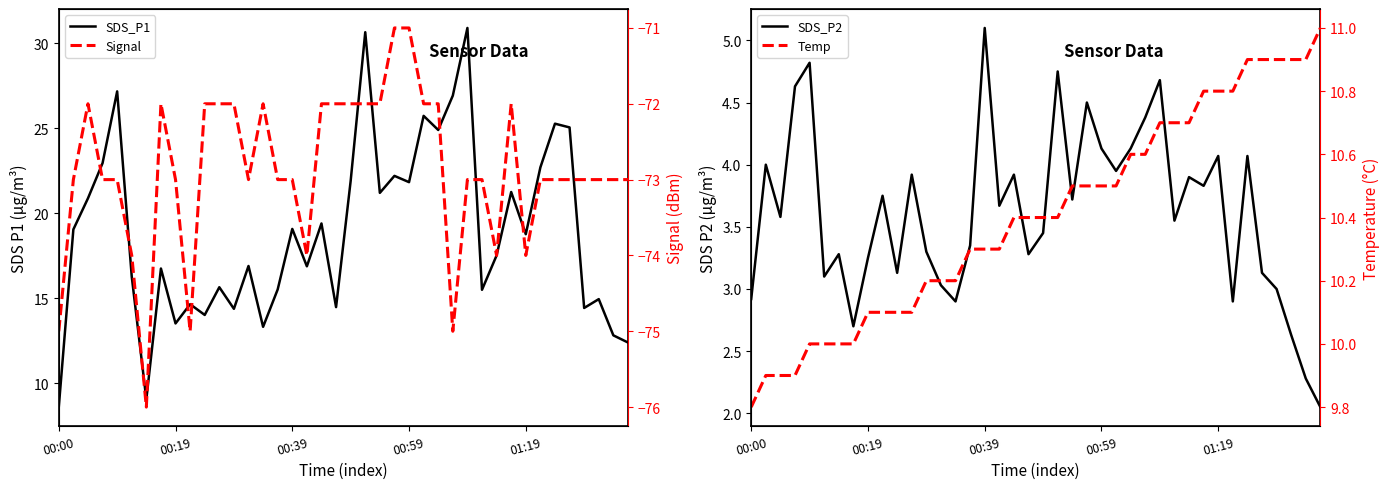

How many interior local peaks does the SDS_P1 series have?

14